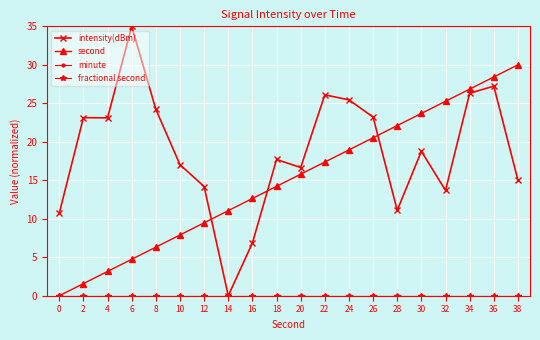

How many times do intensity(dBm) and second cross each other?

3